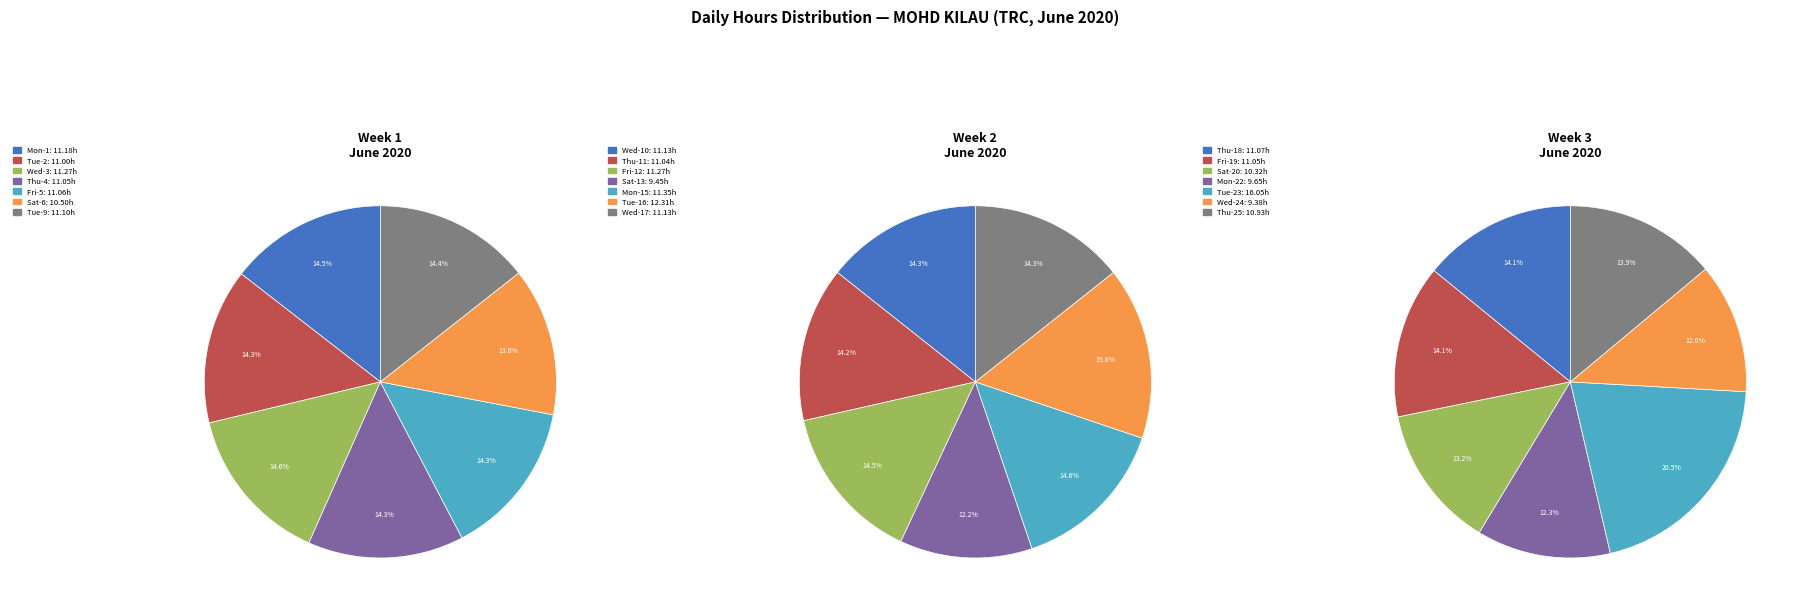

Is the sum of Thu-18 and Fri-19 greater than half?

No